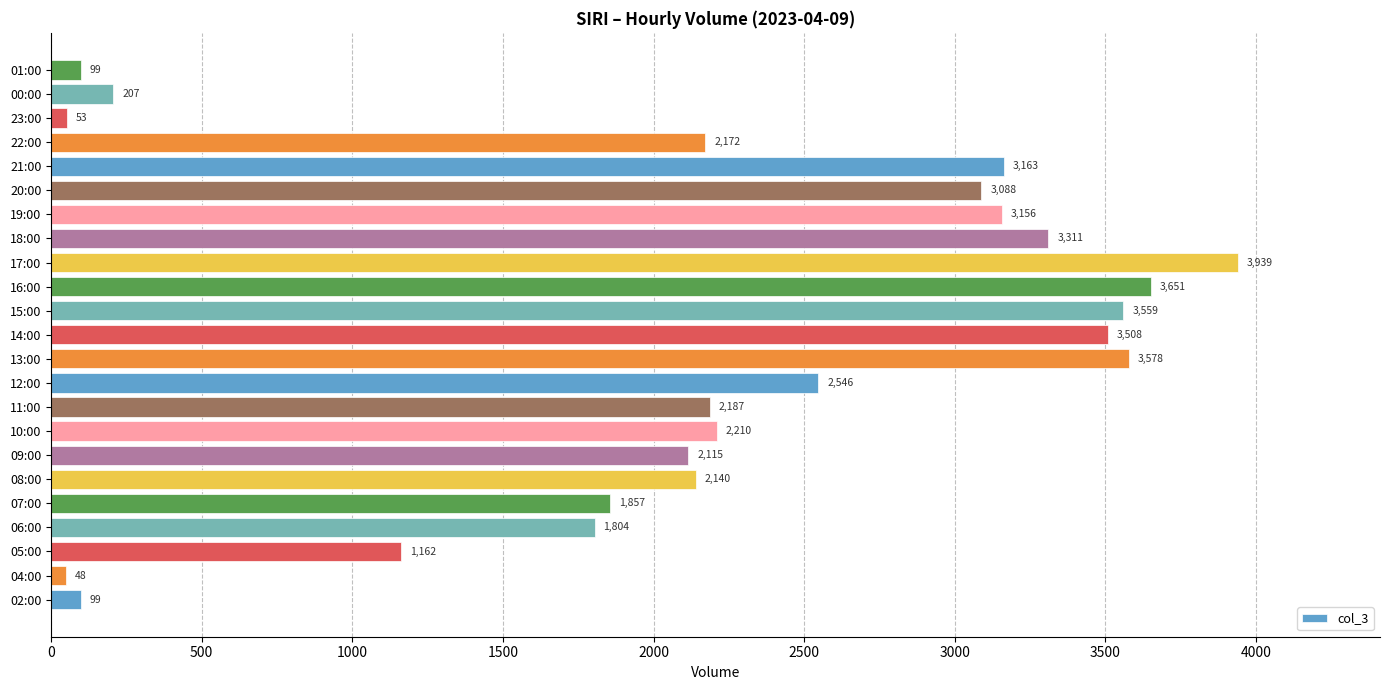

Is it true that the value at 19:00 is 3156?

True